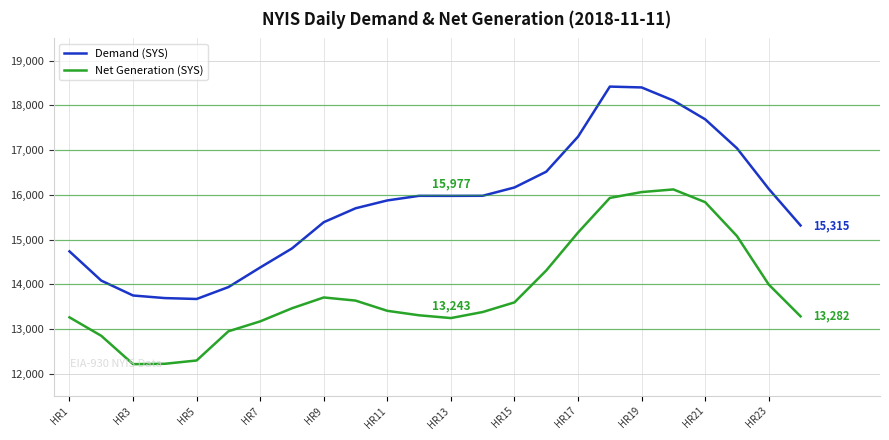

List the series in order of their peak value, highest first.

Demand (SYS), Net Generation (SYS)